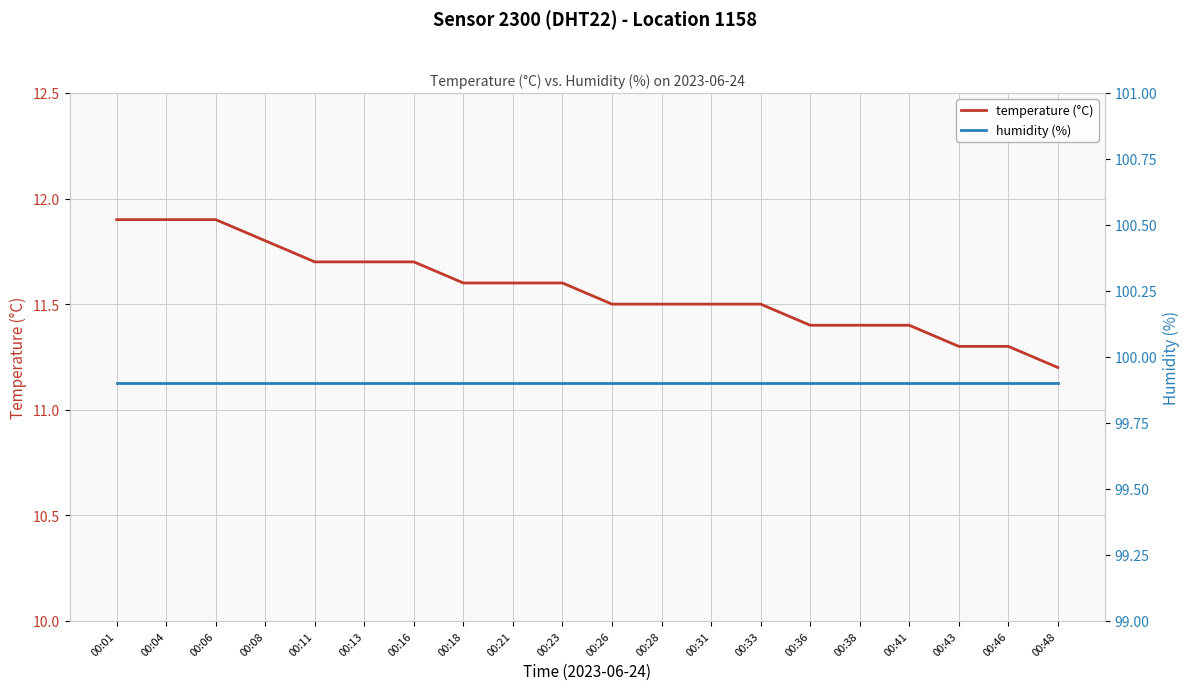

At which category does the chart reach its minimum across all series?

00:48